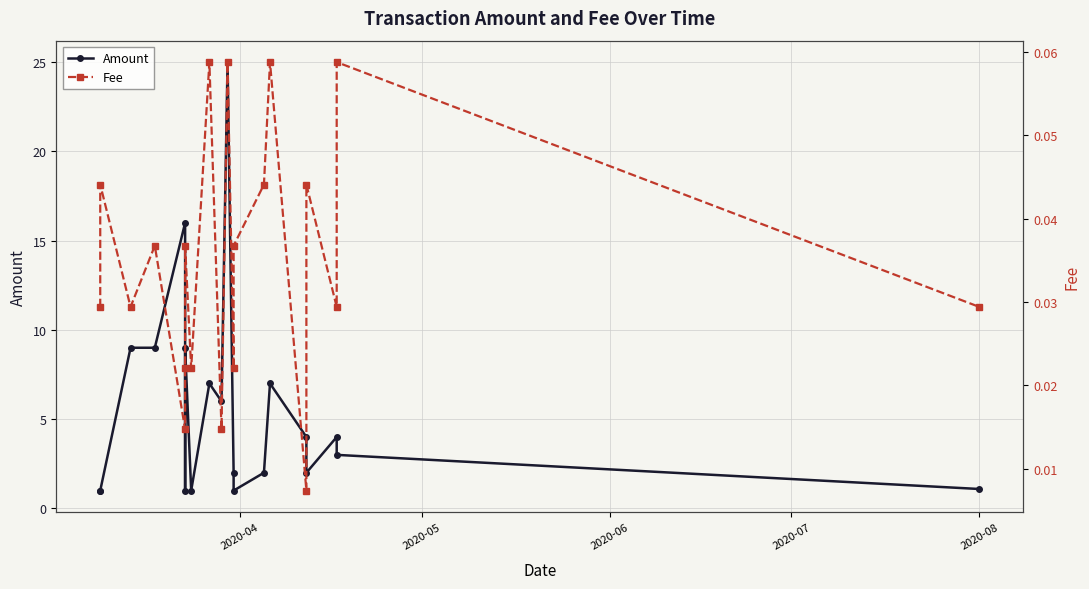

Rank the series by their maximum value, from lowest to highest.

Fee, Amount